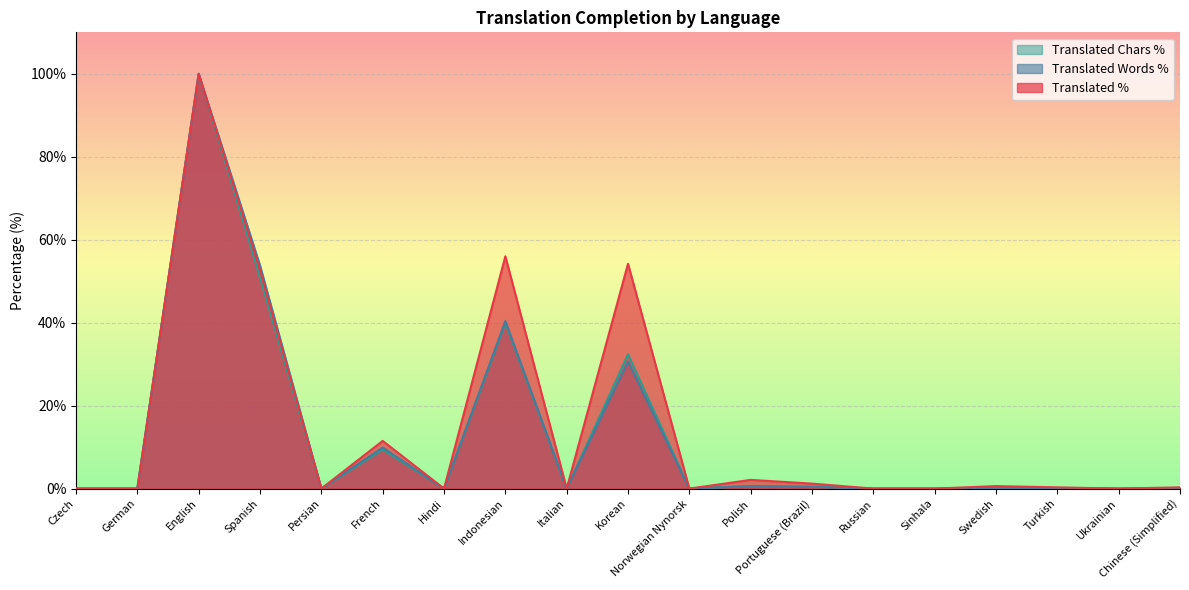

Which series changed the most between Czech and Sinhala?

translated_percent